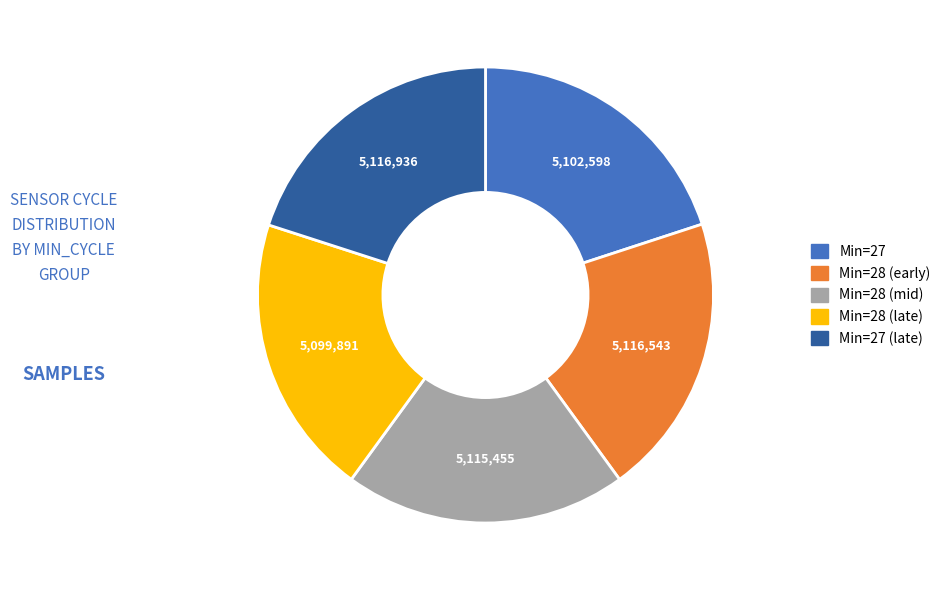

Is there a majority slice in this chart?

No